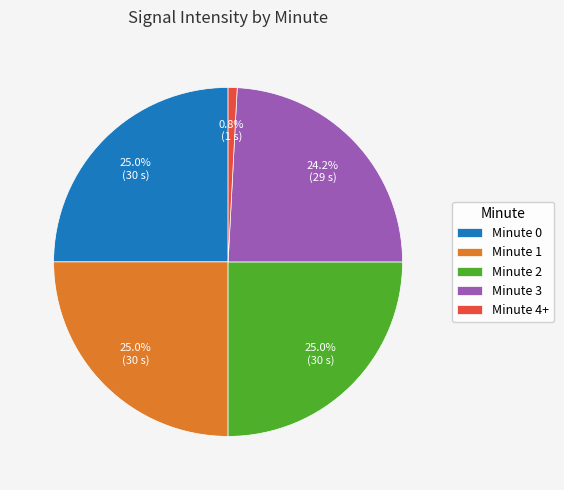

What is the smallest slice in the pie chart?

Minute 4+